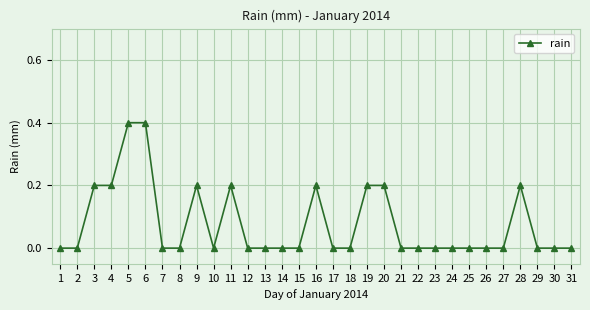

Reading right to left, list all the values displayed in this chart.

0.0	0.0	0.0	0.2	0.0	0.0	0.0	0.0	0.0	0.0	0.0	0.2	0.2	0.0	0.0	0.2	0.0	0.0	0.0	0.0	0.2	0.0	0.2	0.0	0.0	0.4	0.4	0.2	0.2	0.0	0.0